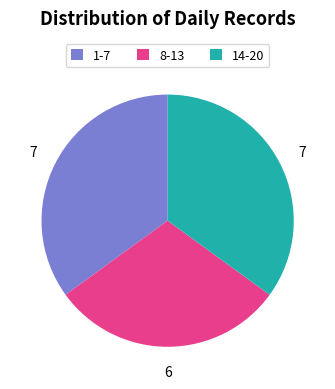

How many segments does this pie chart have?

3